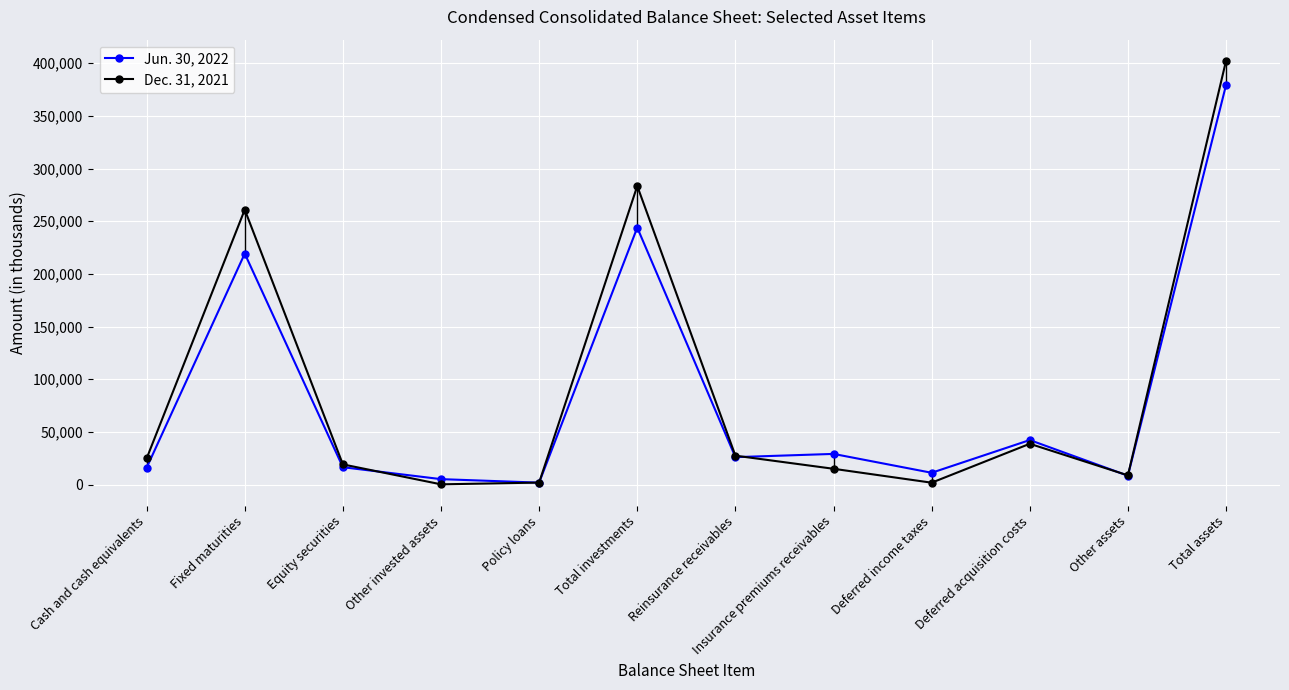

What is the maximum value shown in the chart?

402286